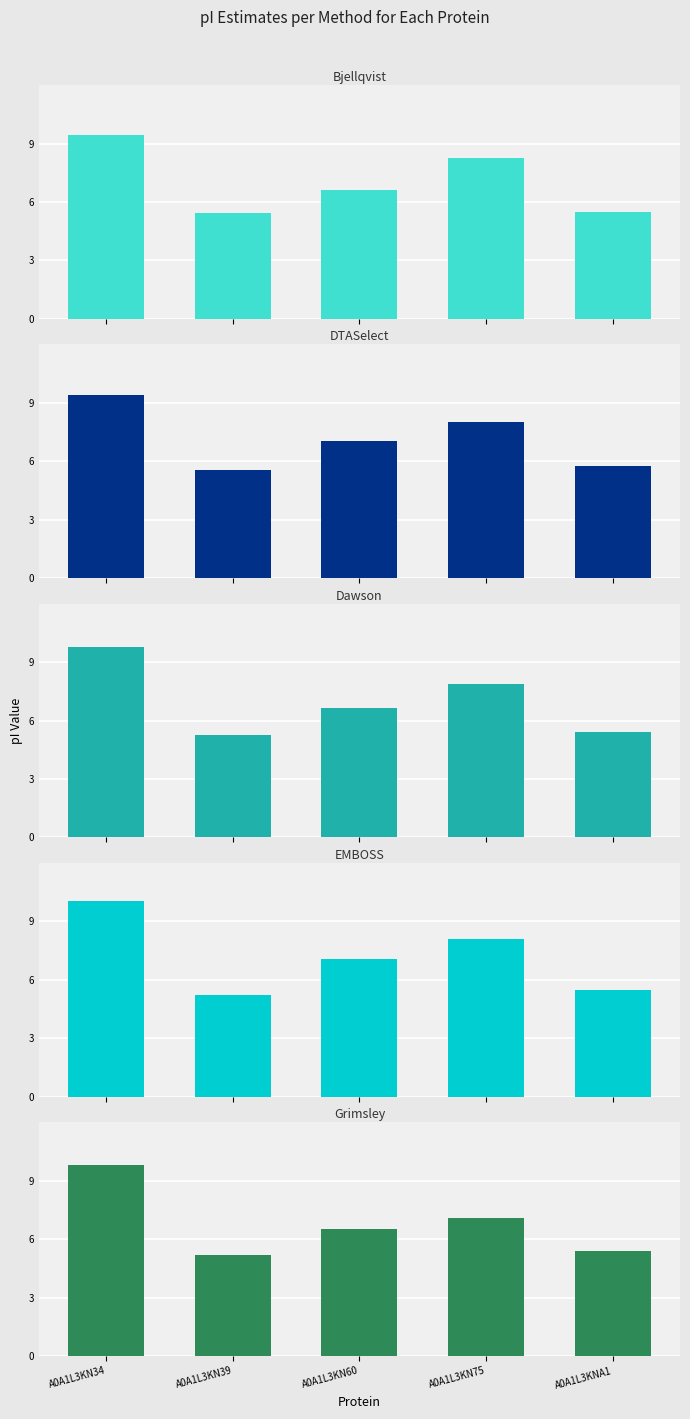

Which category has the highest value in the DTASelect series?

A0A1L3KN34